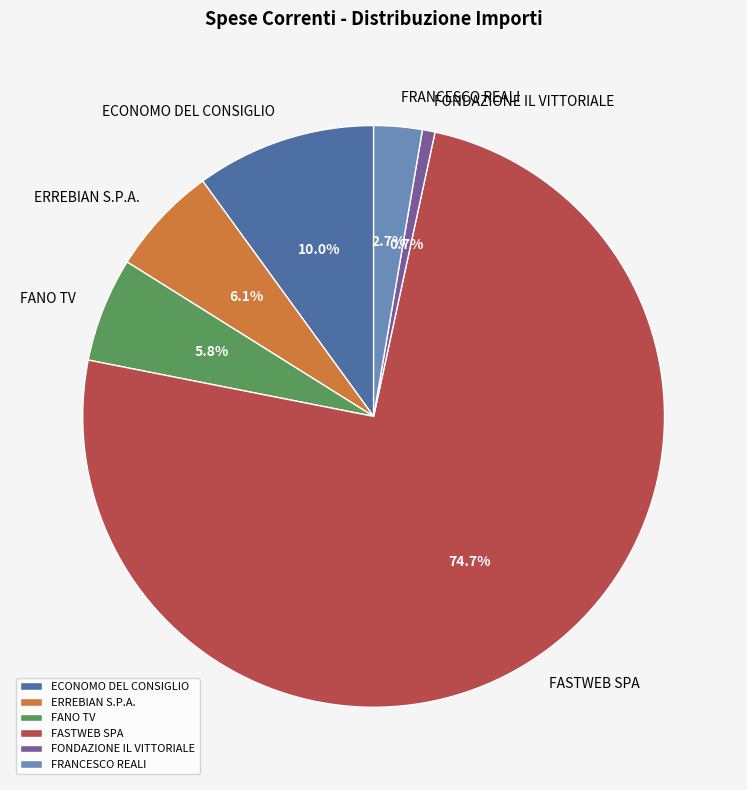

To the nearest percent, what is the average slice percentage?

17%